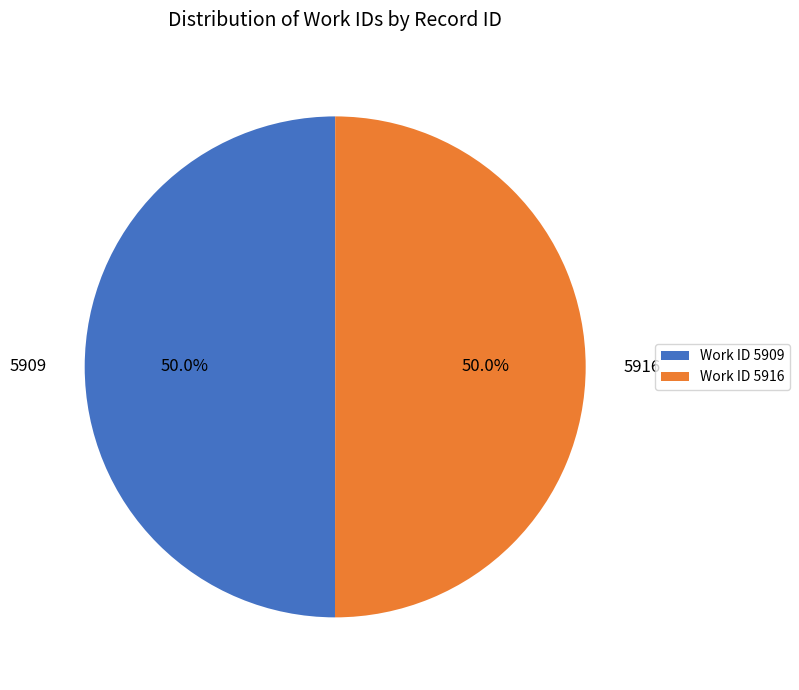

The 5916 slice represents 50% of the pie. True or false?

True